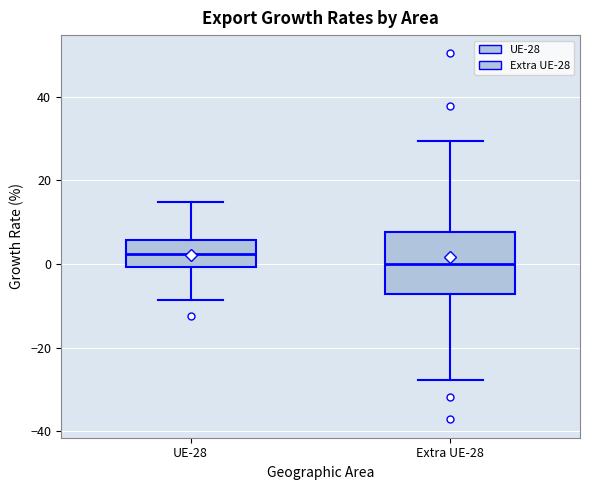

Where is the lower edge of the box for UE-28 on the y-axis? The values are not printed on the chart, so give them approximately, as read against the axis.

0